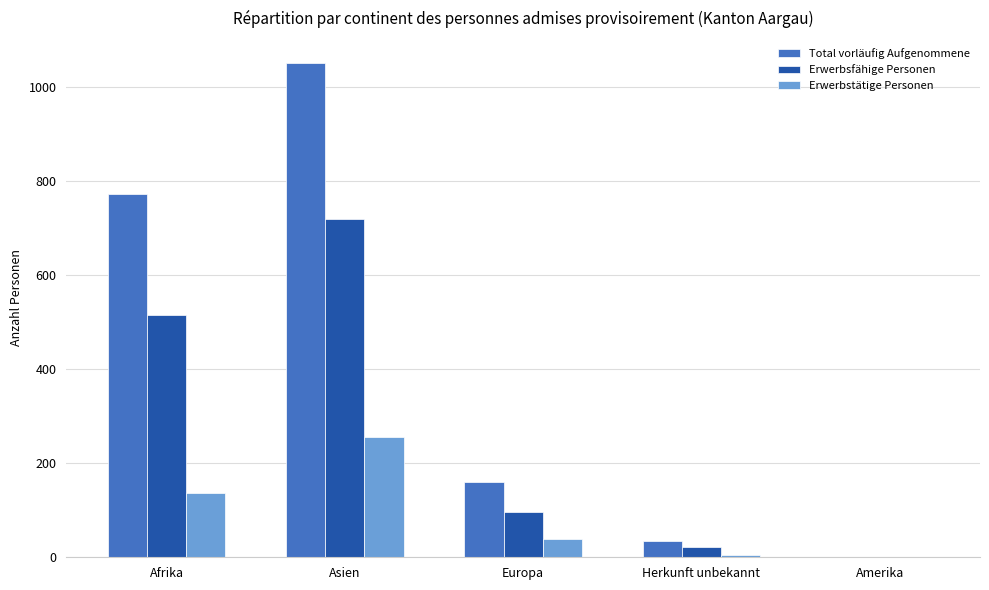

Reading right to left, extract all data points from this chart.

Total vorläufig Aufgenommene: 1	35	160	1051	773
Erwerbsfähige Personen: 1	21	96	718	514
Erwerbstätige Personen: 0	5	39	256	136